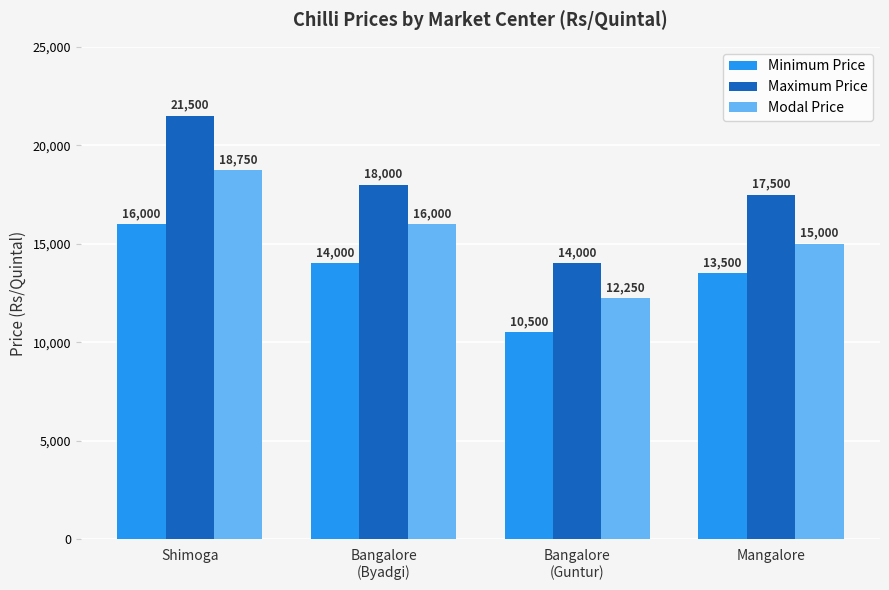

Rank the series by their maximum value, from lowest to highest.

Minimum Price, Modal Price, Maximum Price